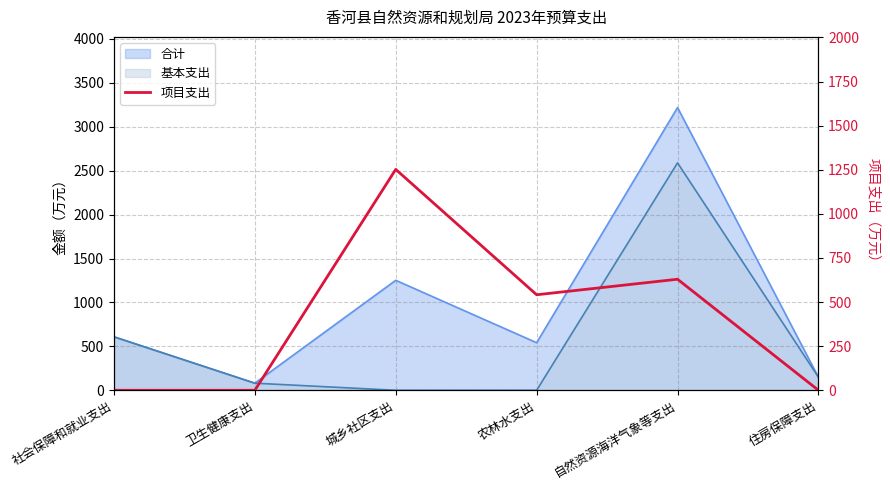

True or false: the data shows 2122.9 at 城乡社区支出.

False